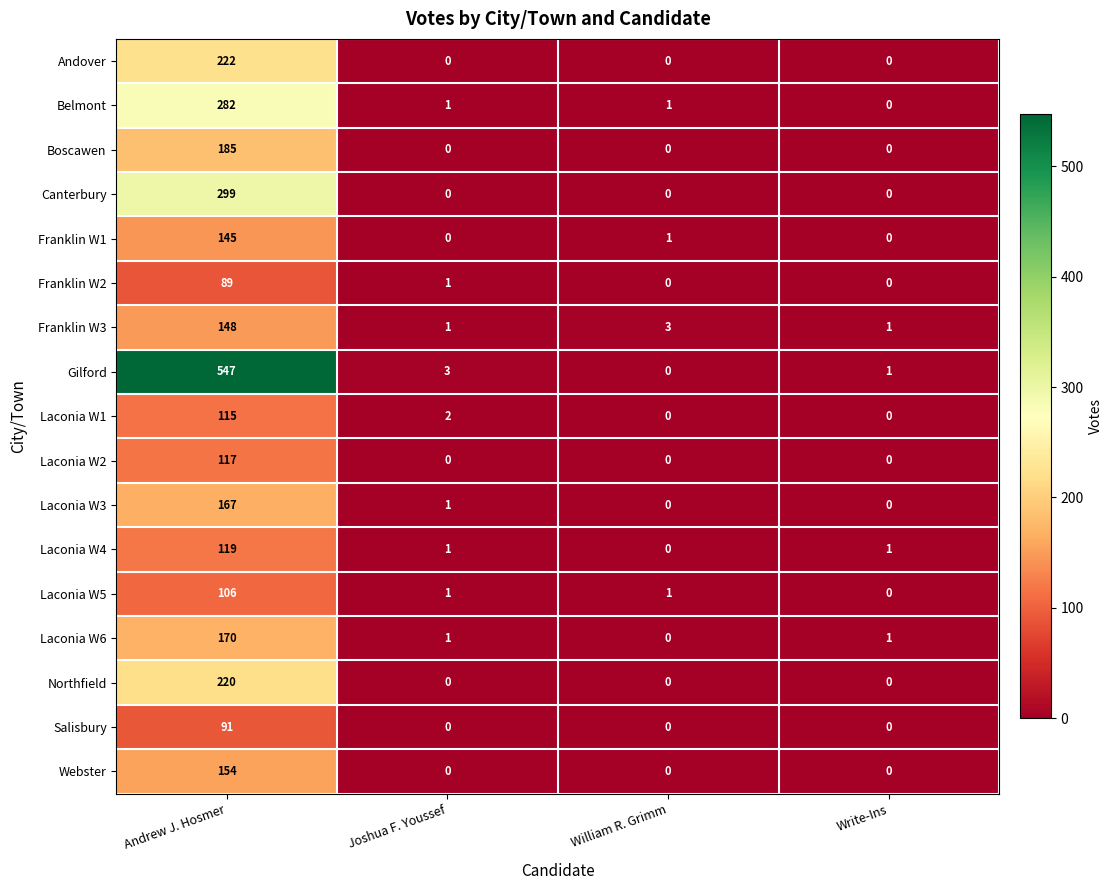

At which label does Laconia W6 first exceed 1?

Andrew J. Hosmer